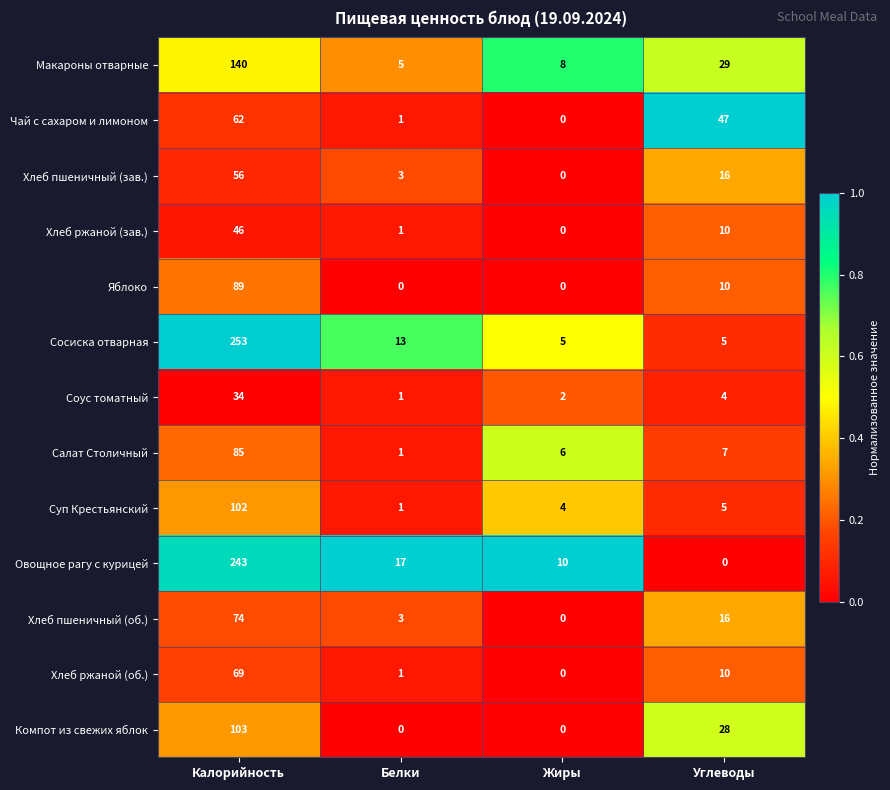

Between Белки and Углеводы, which series saw the biggest shift?

Чай с сахаром и лимоном